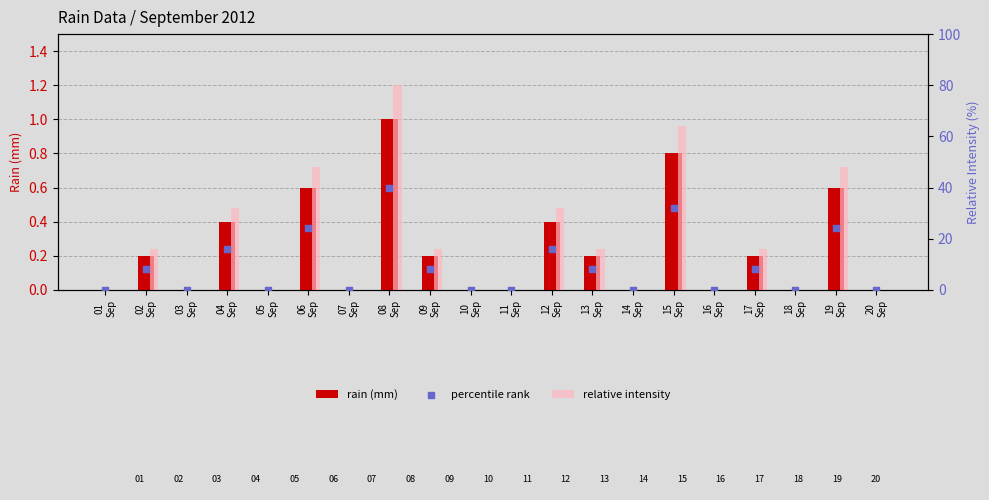

What are all the series names shown in the legend?

rain (mm), relative intensity, percentile rank